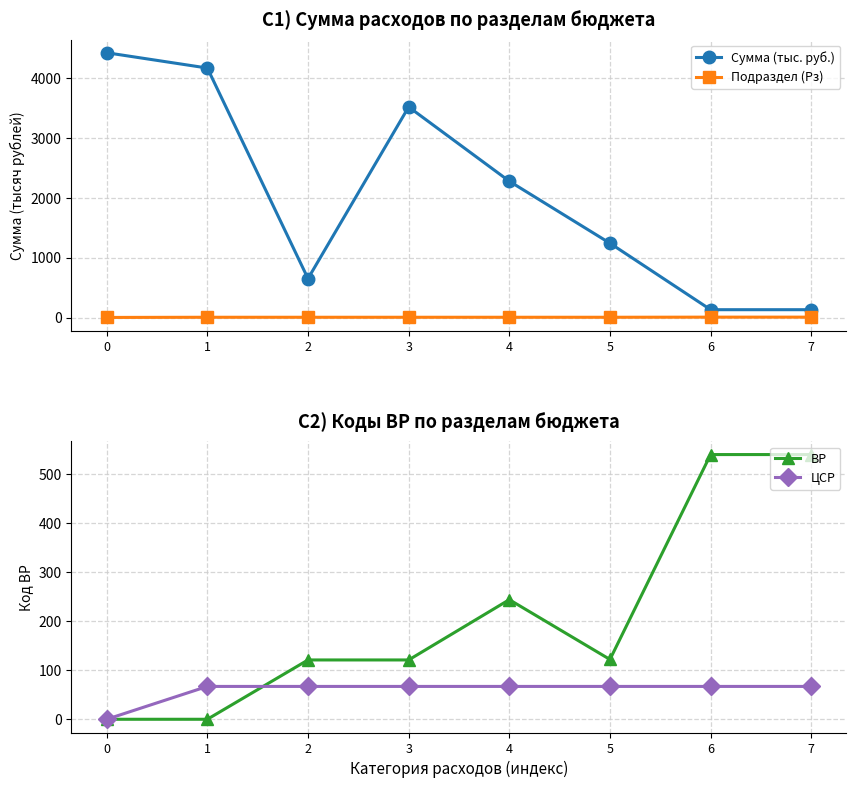

How many distinct data groups are displayed?

4